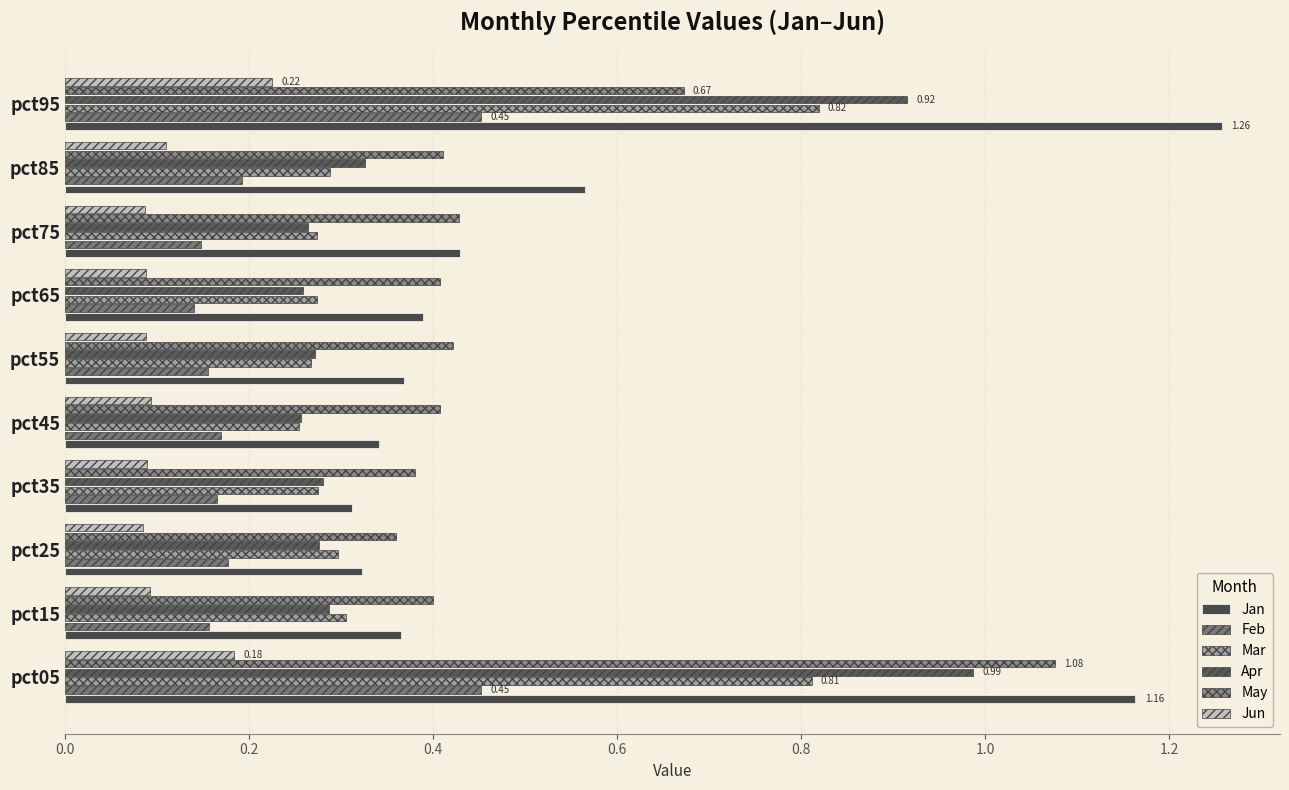

How many distinct data groups are displayed?

6